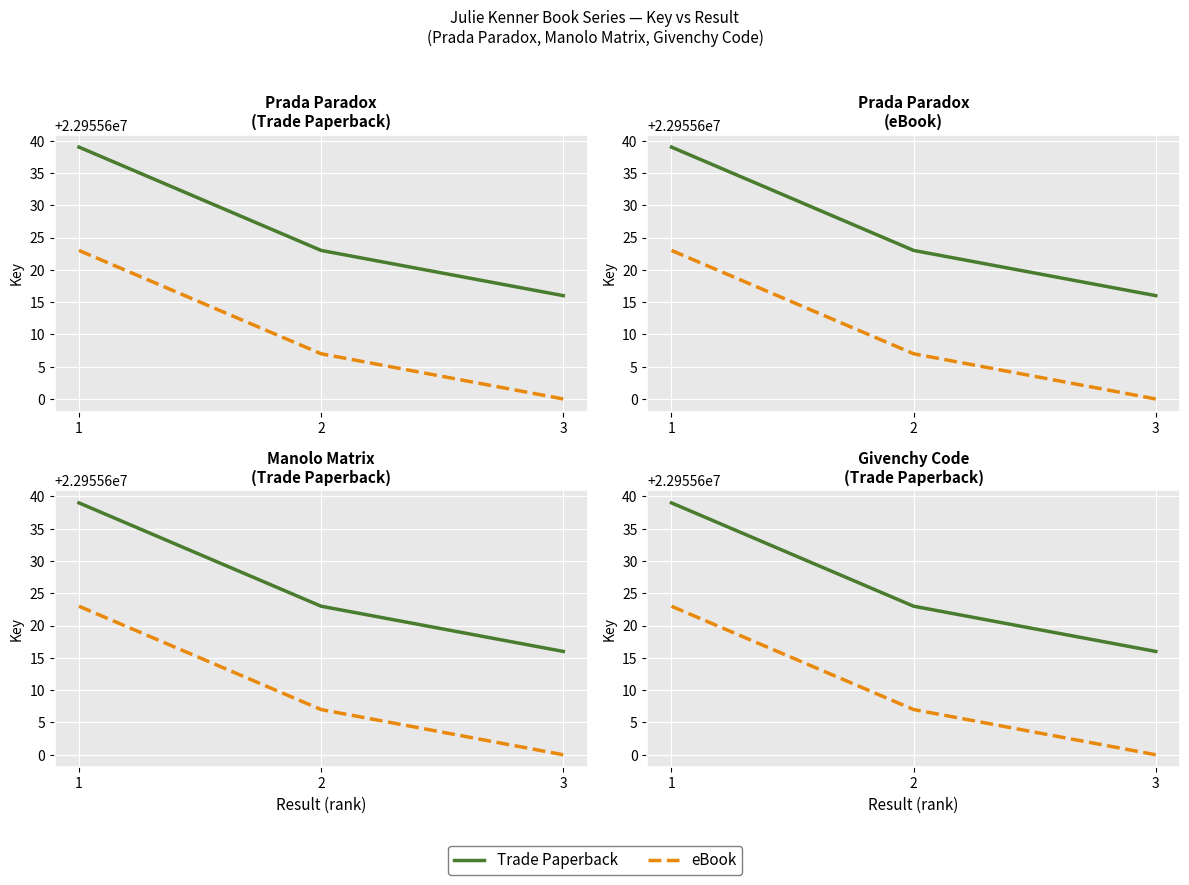

Count the number of data series in this chart.

2